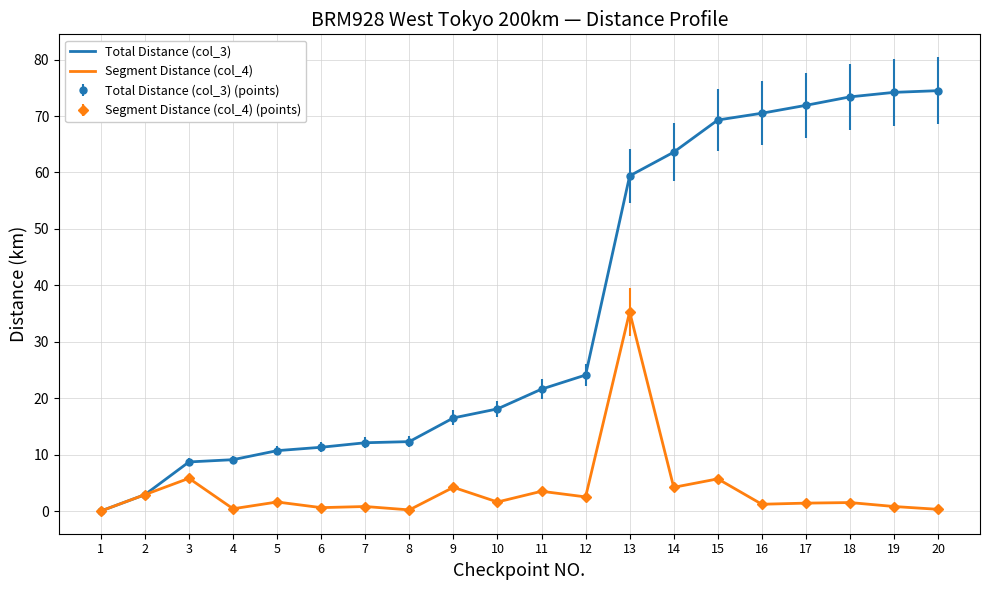

What is the highest value of the Segment Distance (col_4) series?

35.3